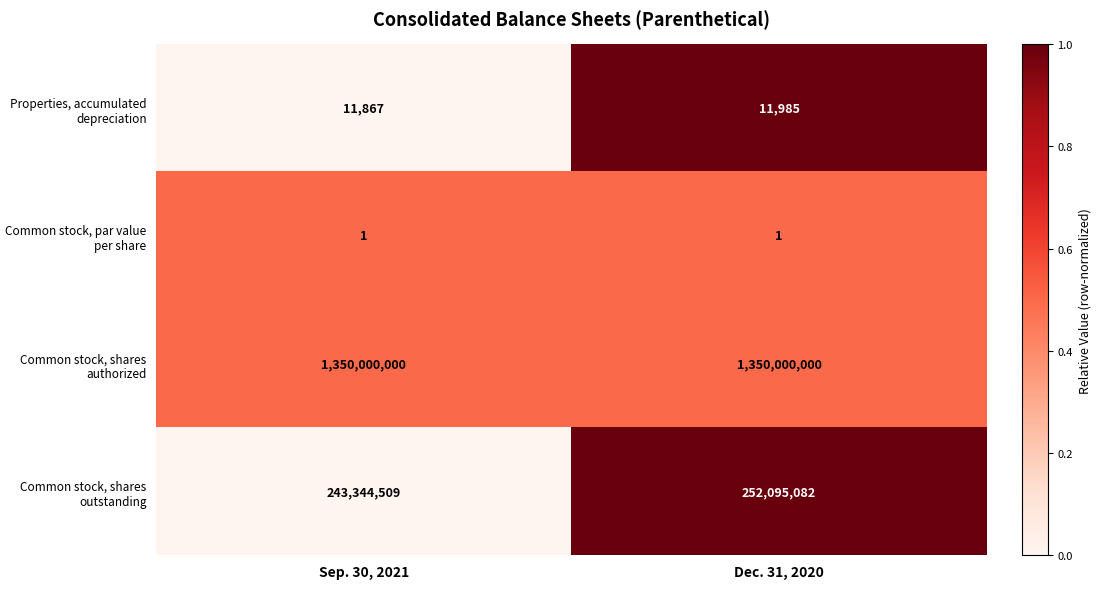

Rank the series at Dec. 31, 2020 from lowest to highest value.

Common stock, par value per share, Properties, accumulated depreciation, Common stock, shares outstanding, Common stock, shares authorized